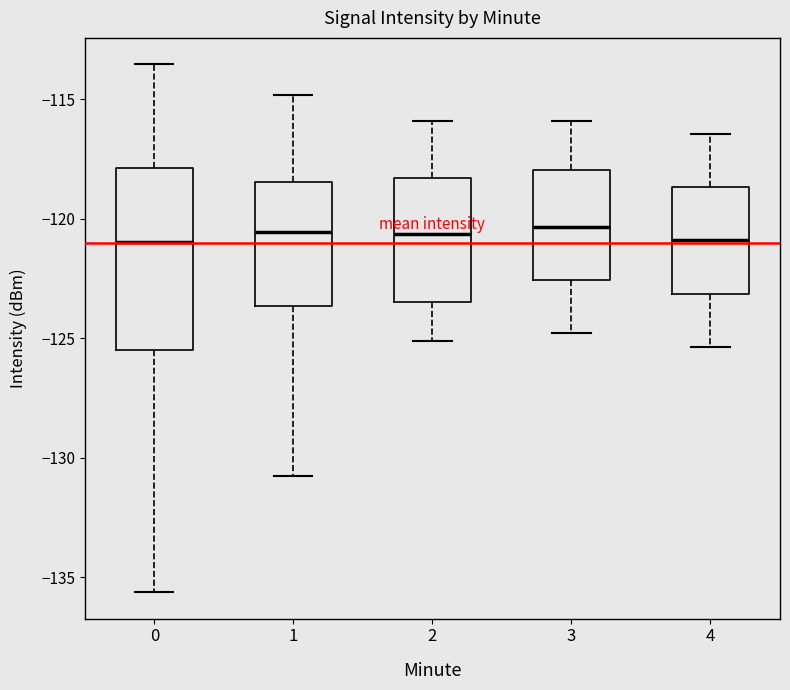

Which box is the tallest, from its lower edge to its upper edge?

0